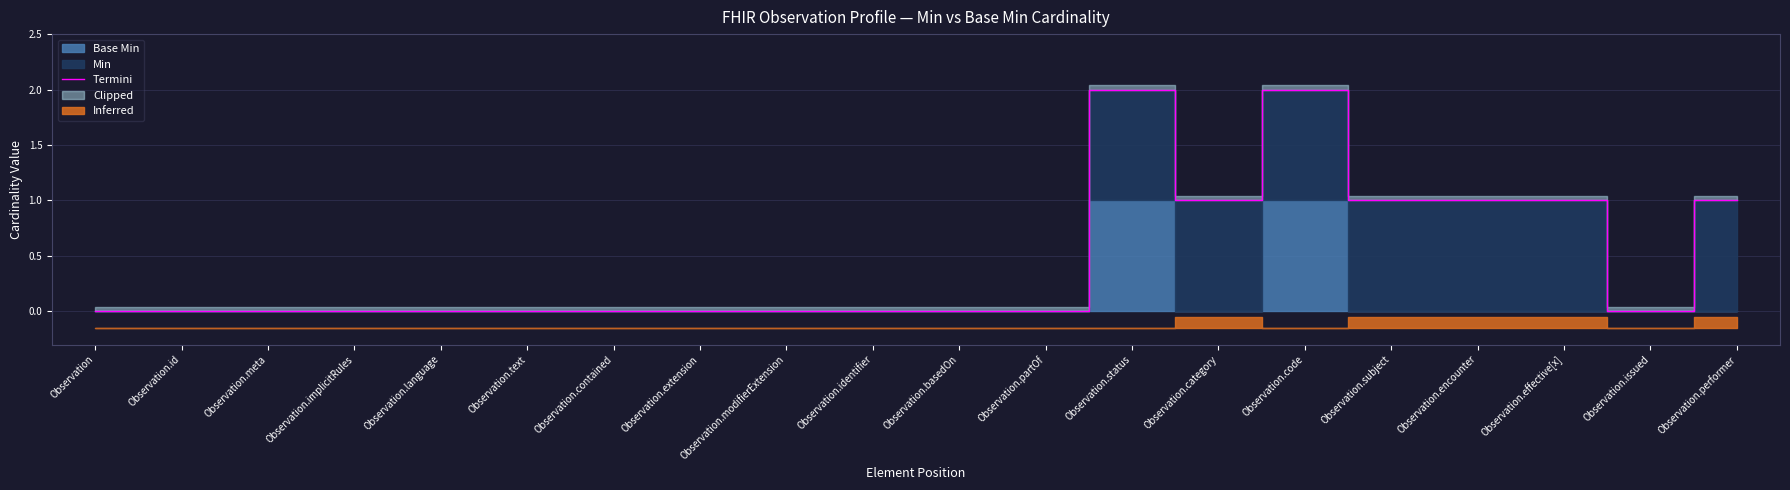

Does the chart display data point markers on the line(s)?

No